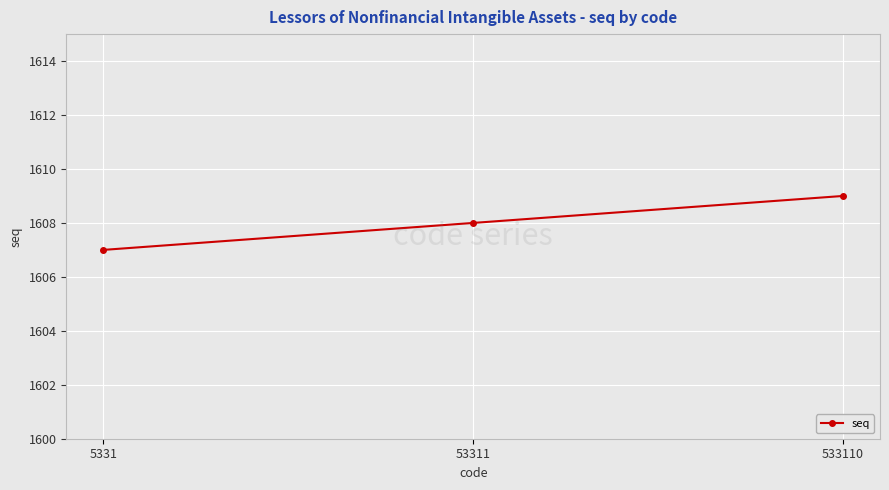

What is the approximate value at 533110?

1609